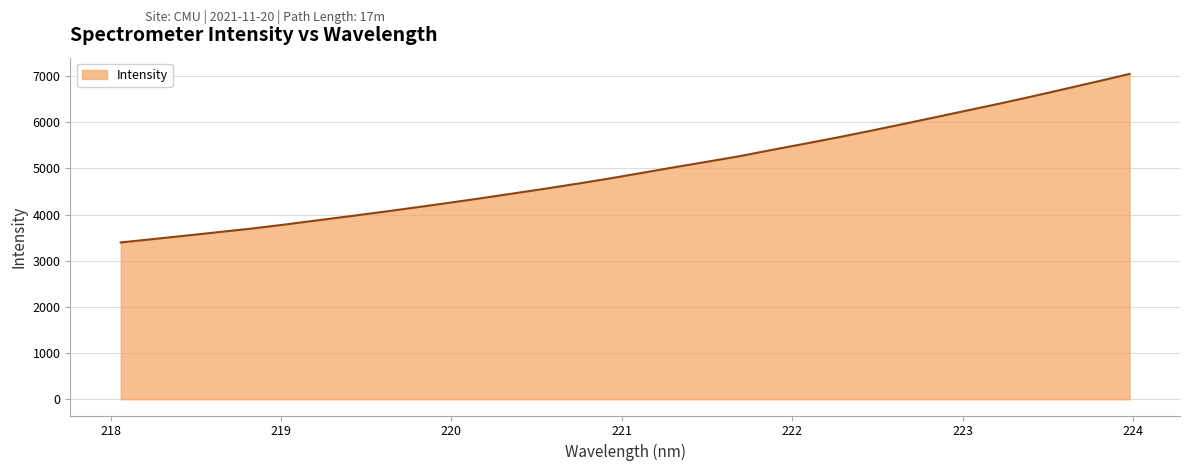

What is the difference between the maximum and minimum values?

3650.7